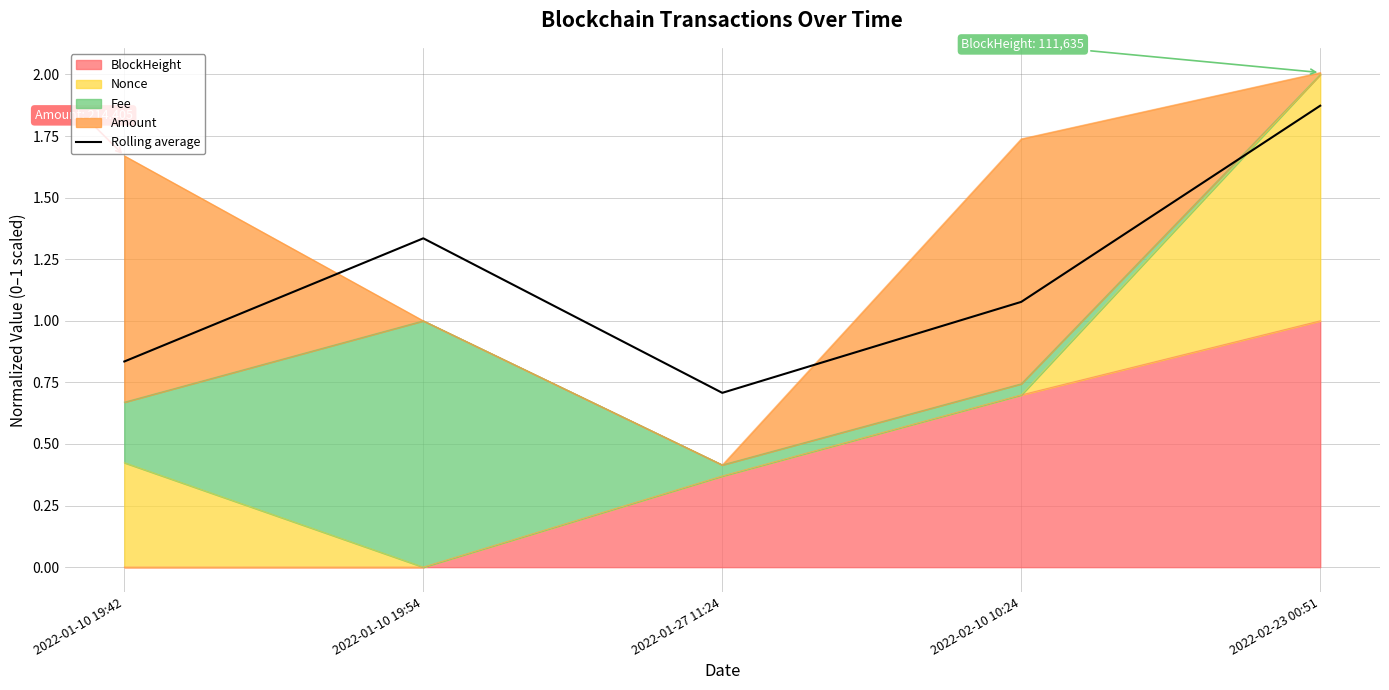

Which has a higher value, 2022-01-27 11:24 or 2022-02-10 10:24?

2022-02-10 10:24